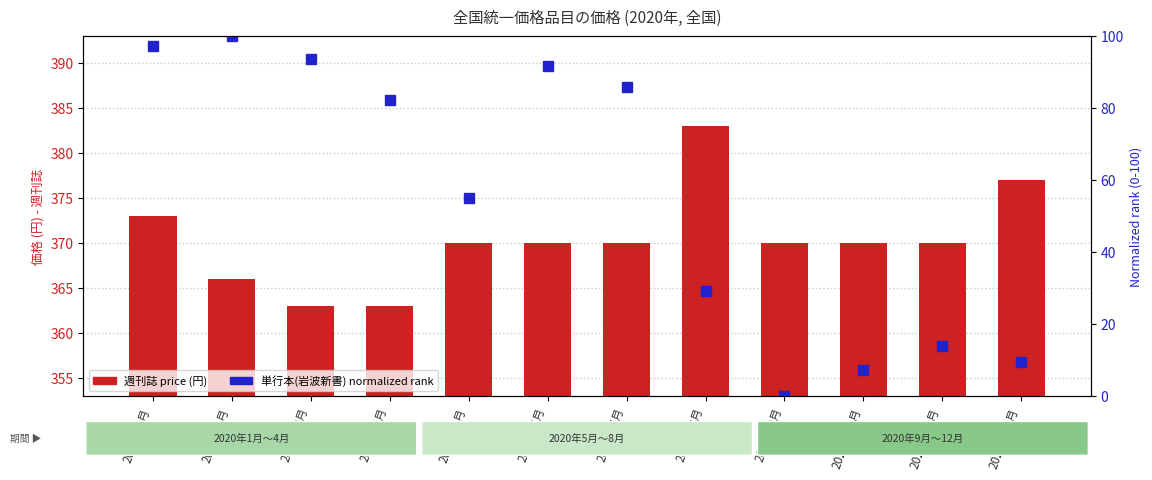

Between 2020年1月 and 2020年8月, which series saw the biggest shift?

単行本(岩波新書) normalized rank